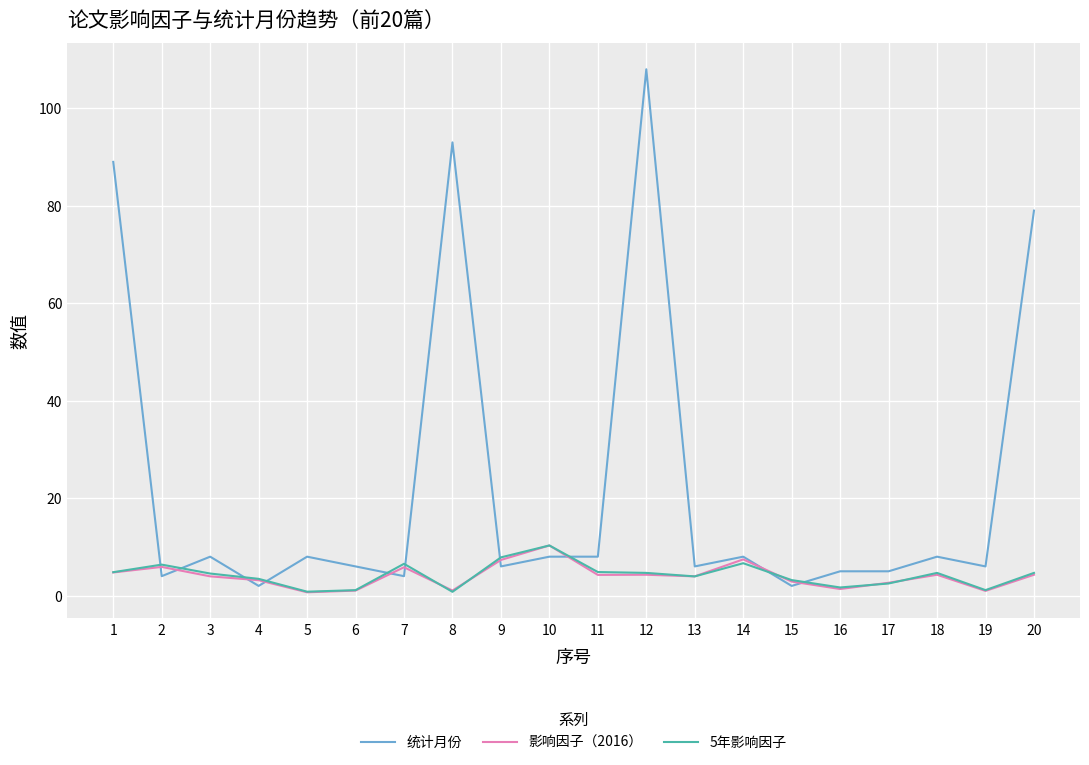

Where is the first local maximum for 5年影响因子?

2